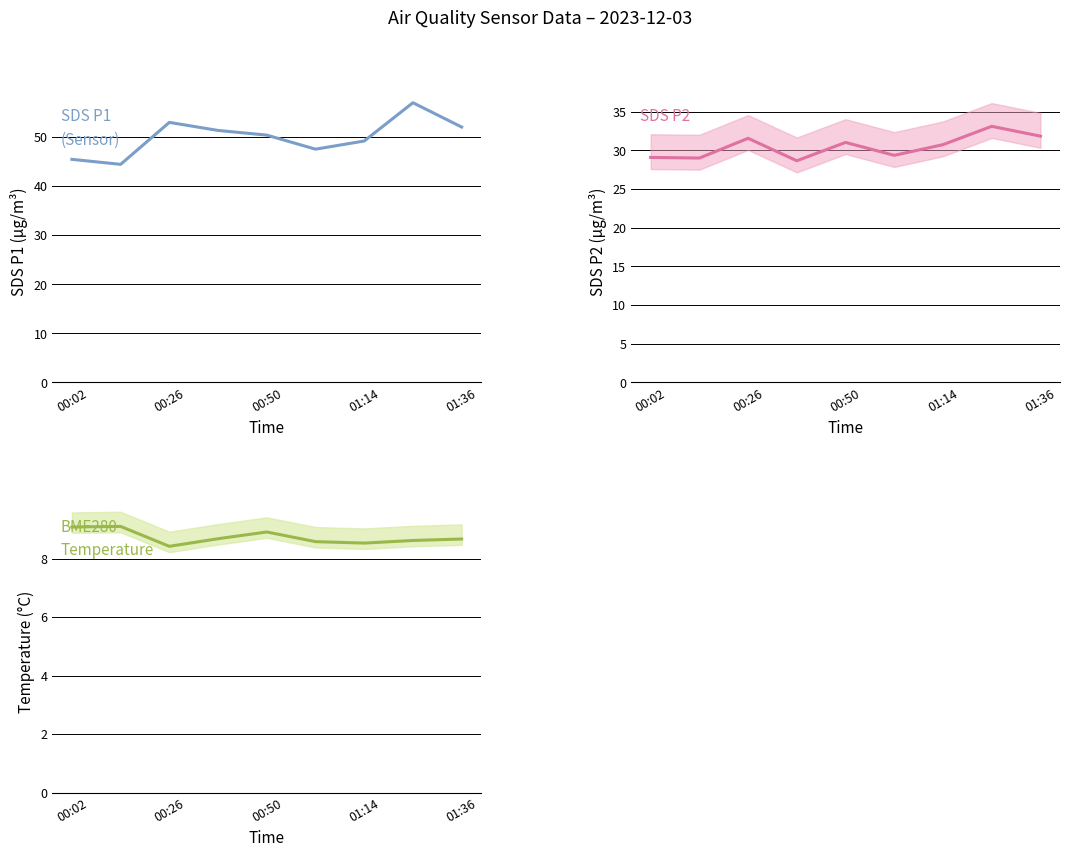

The SDS_P2 series shows 29.4 at 5. True or false?

True